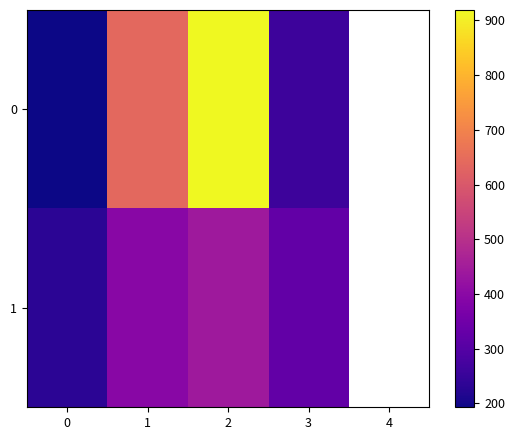

What is the sum of the 0 values at 2 and 3?

1180.0